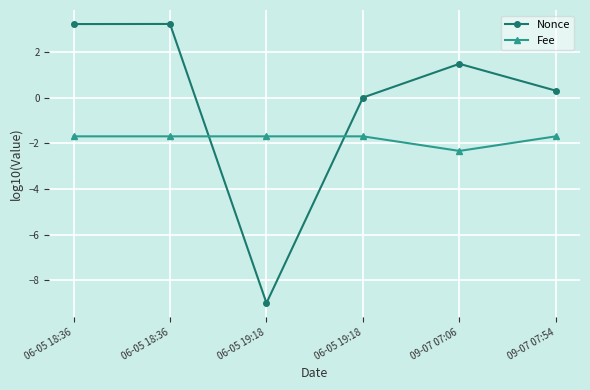

What is the highest value of the Nonce series?

3.2